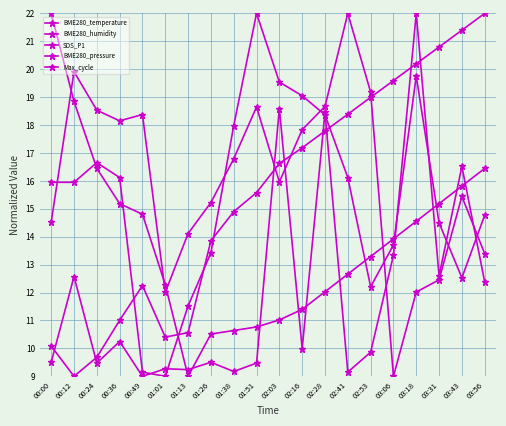

What is the label of the 13th point from the right?

01:26